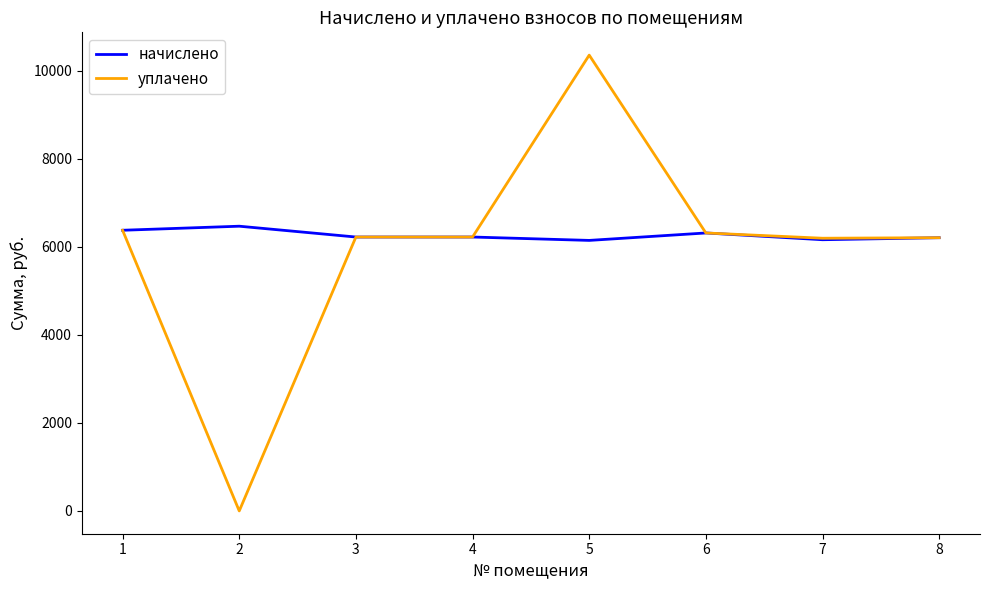

How many values in the уплачено series are below 6220?

3